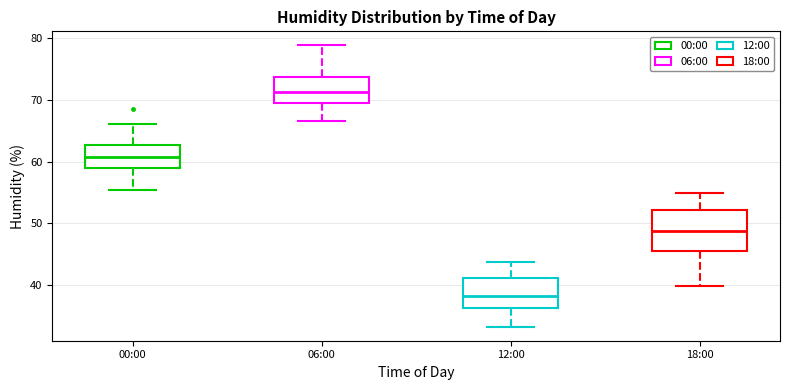

Reading left to right, read every box against the y-axis: the position of its median line, the range the box covers, and the ends of its whiskers. The values are not printed on the chart, so give them approximately, as read against the axis.

00:00: median 61, box 59 to 63, whiskers 55 to 66
06:00: median 71, box 69 to 74, whiskers 67 to 79
12:00: median 38, box 36 to 41, whiskers 33 to 44
18:00: median 49, box 46 to 52, whiskers 40 to 55